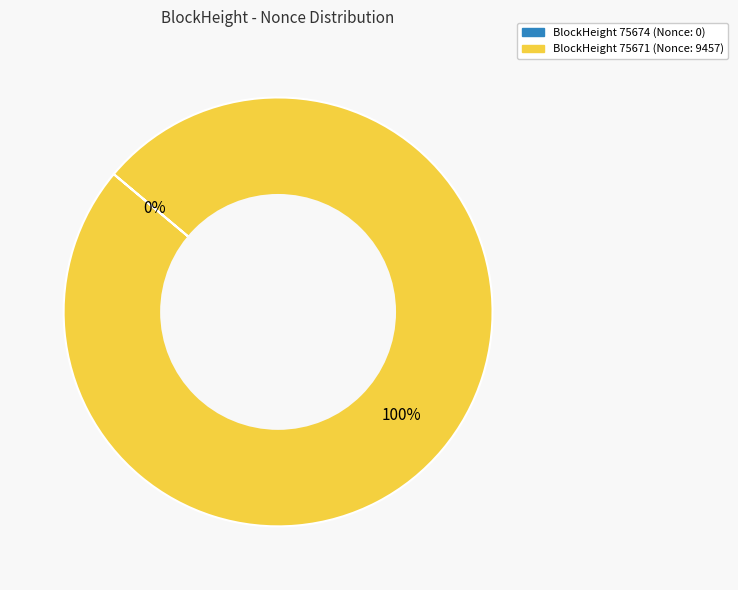

To the nearest percent, what is the difference between the largest and smallest slice percentages?

100%